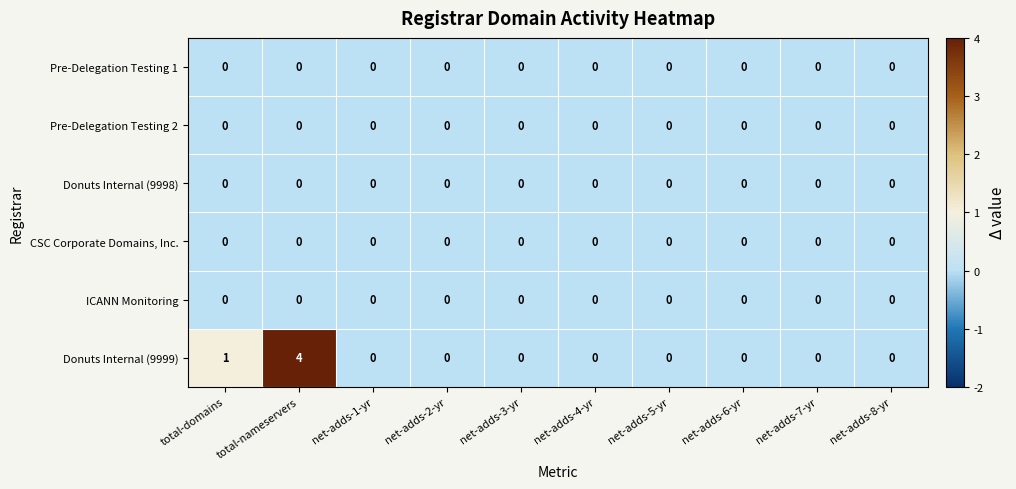

True or false: Pre-Delegation Testing 1 has a value of 0 at net-adds-6-yr.

True